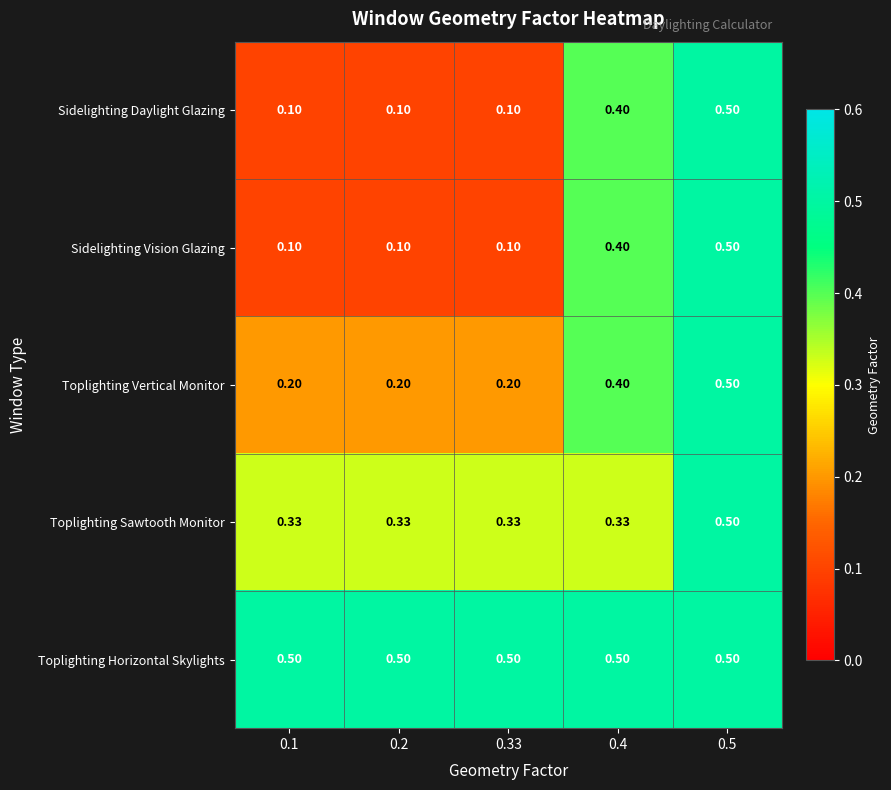

Which series has the largest total across all categories?

Toplighting Horizontal Skylights